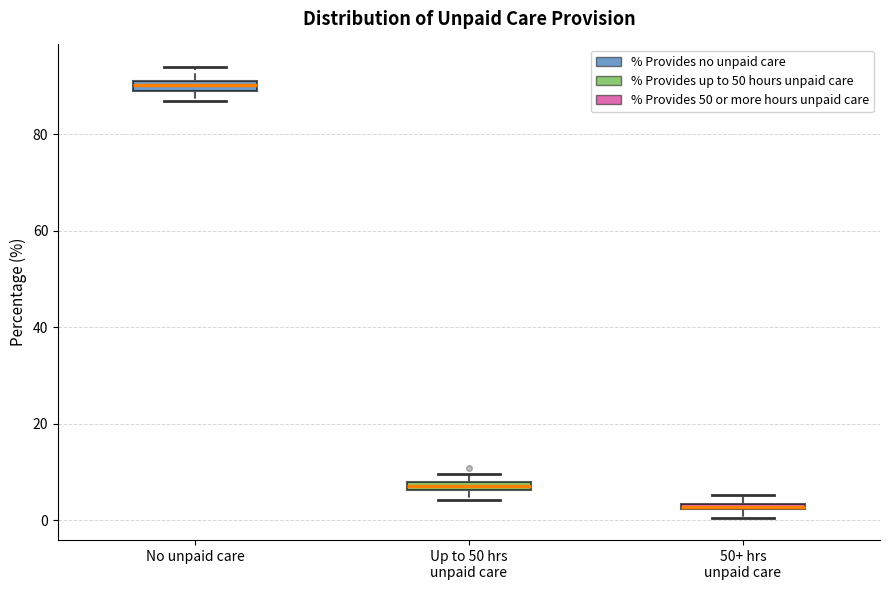

Which box's median line is the highest?

No unpaid care